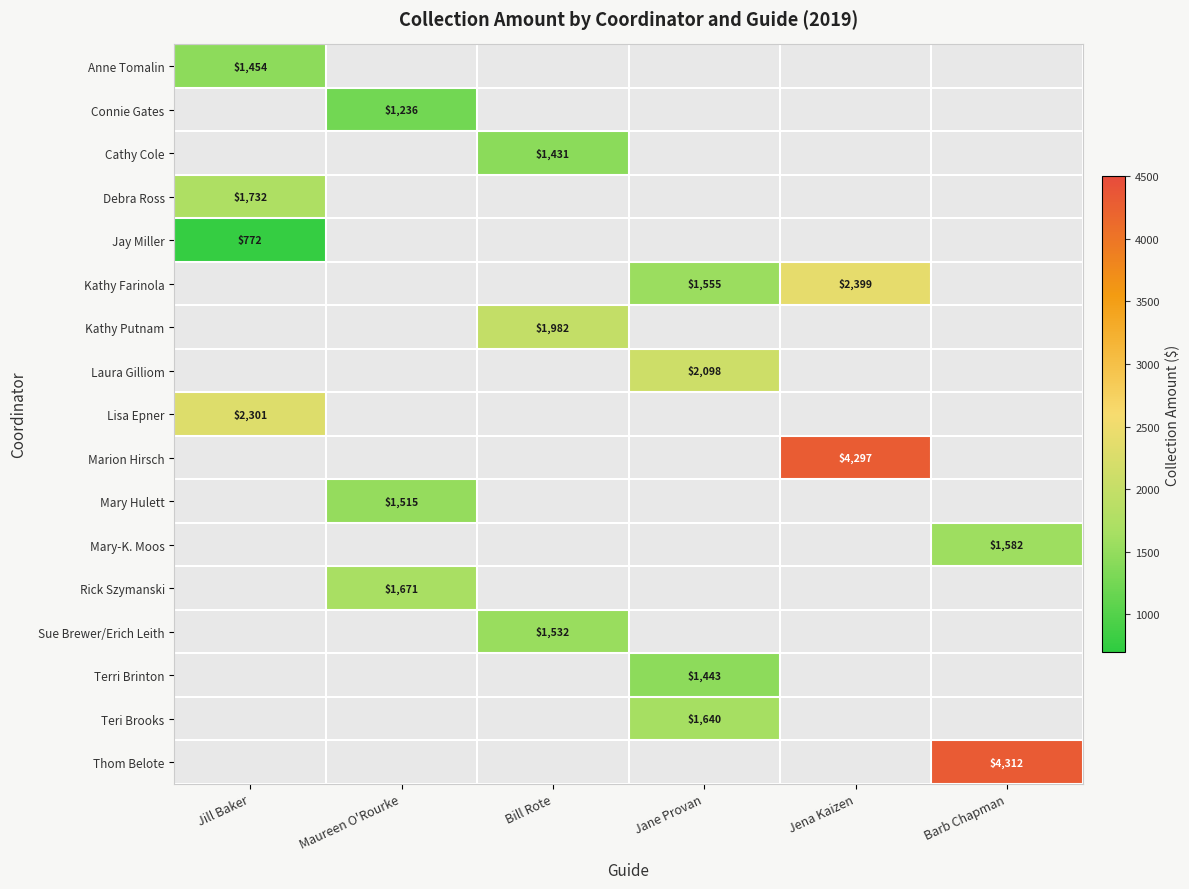

Where is Kathy Farinola nearest to the value 1199?

Jane Provan